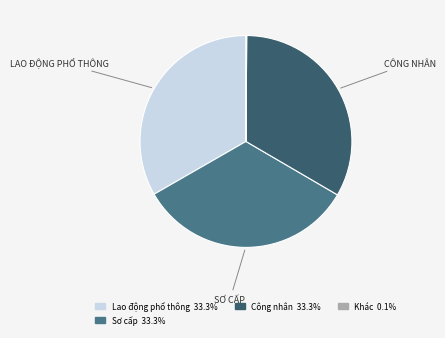

Is there any slice that represents more than half of the pie?

No